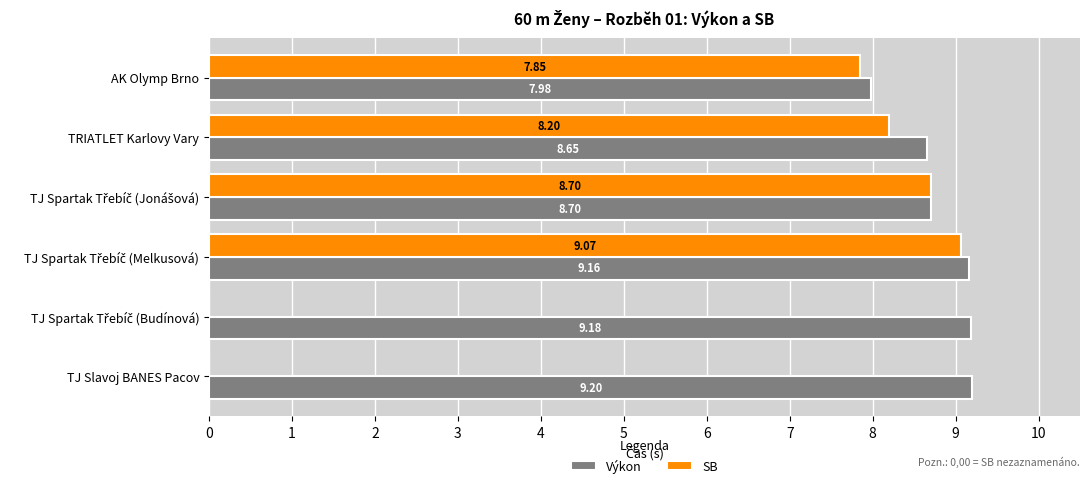

What is the sum of all Výkon values?

52.9